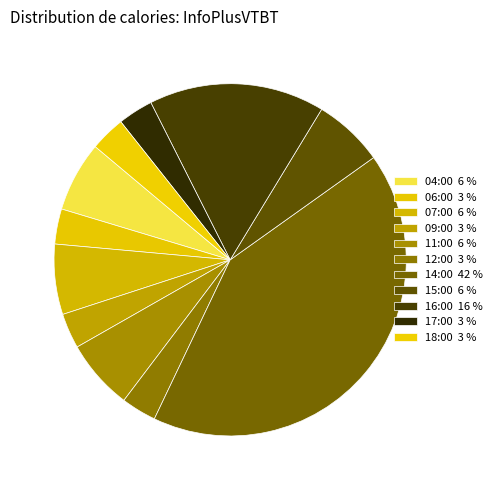

How many segments does this pie chart have?

11